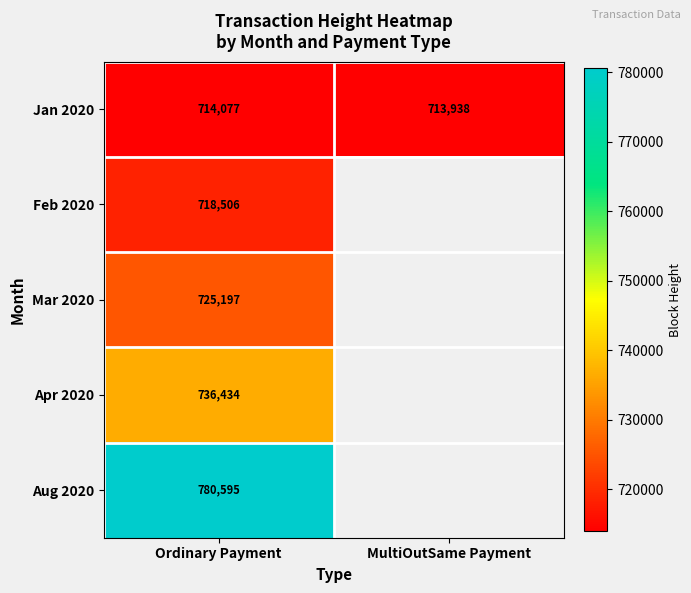

Is the value of Apr 2020 at Ordinary Payment greater than the value of Jan 2020 at MultiOutSame Payment?

Yes